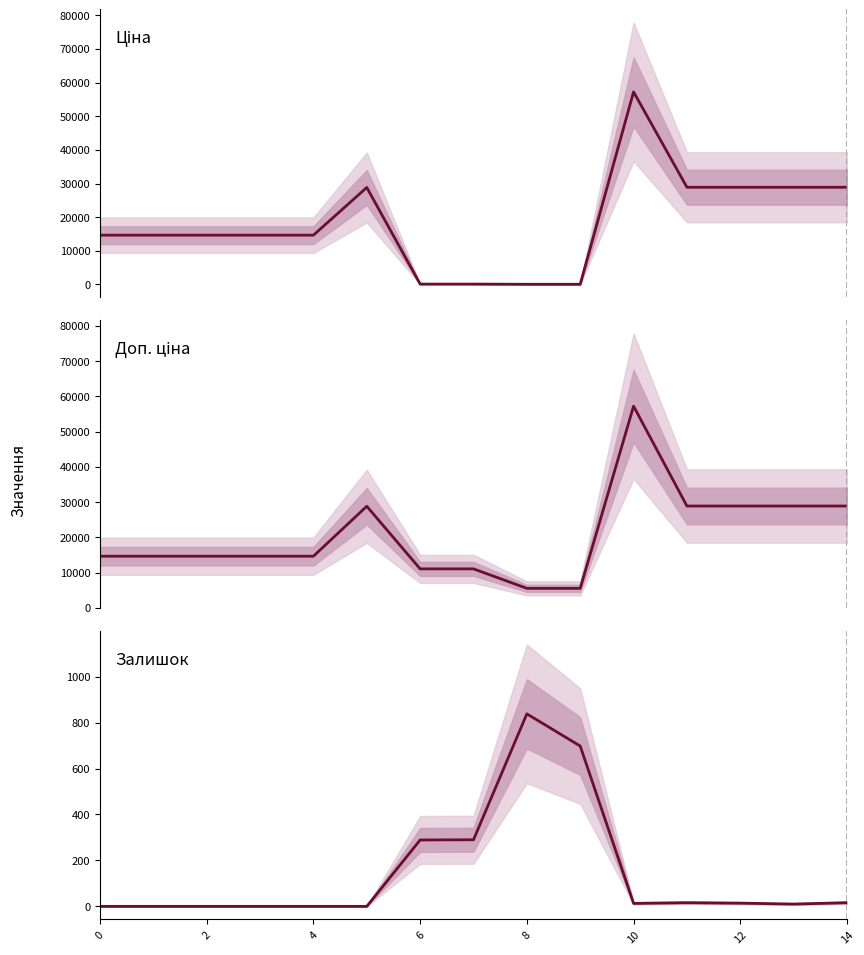

Is it true that Залишок equals 10.0 at 13?

True